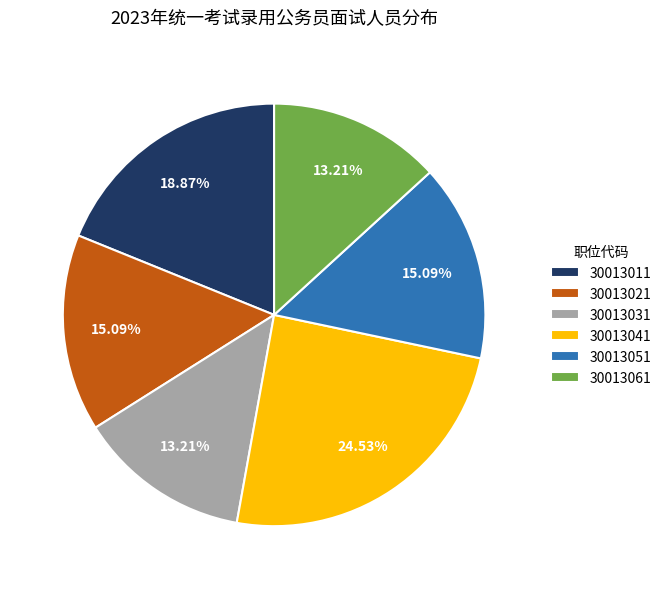

Do 30013061 and 30013041 together represent more than half of the pie?

No